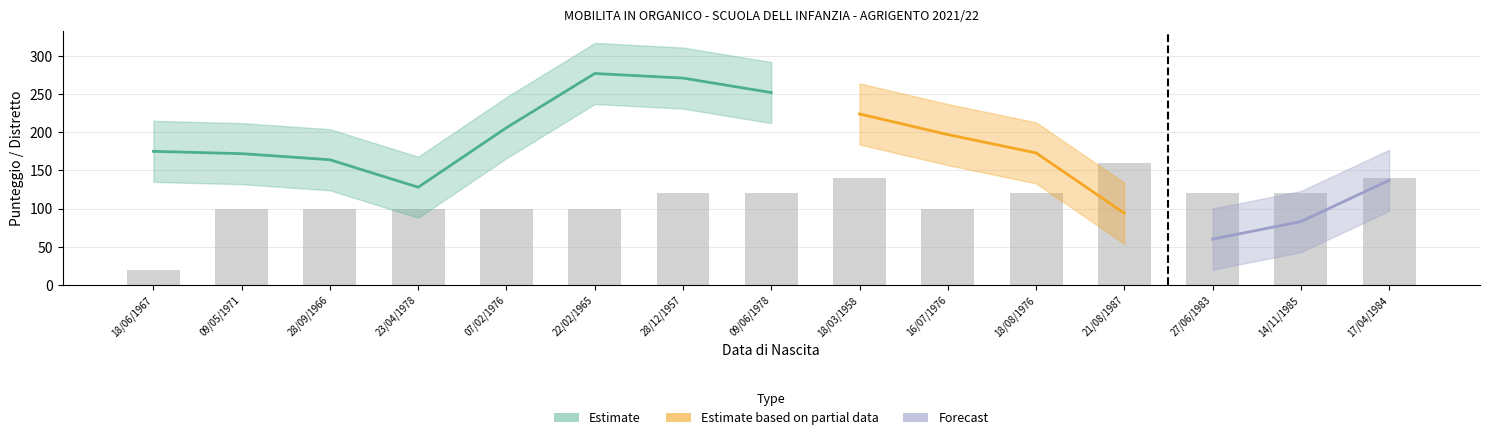

How many data points are above 120?

3